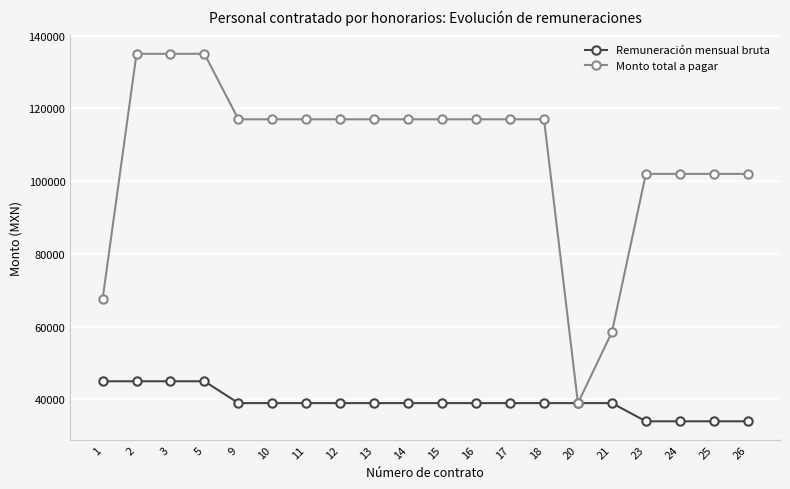

Which series has the largest total across all categories?

Monto total a pagar